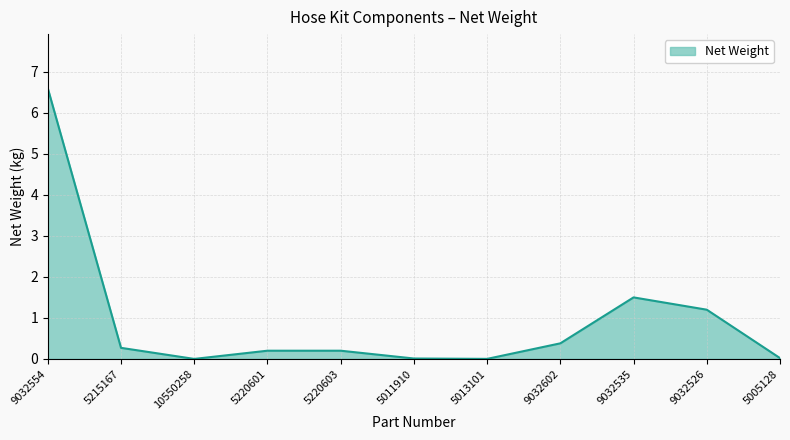

What position from the right is 5220601?

8